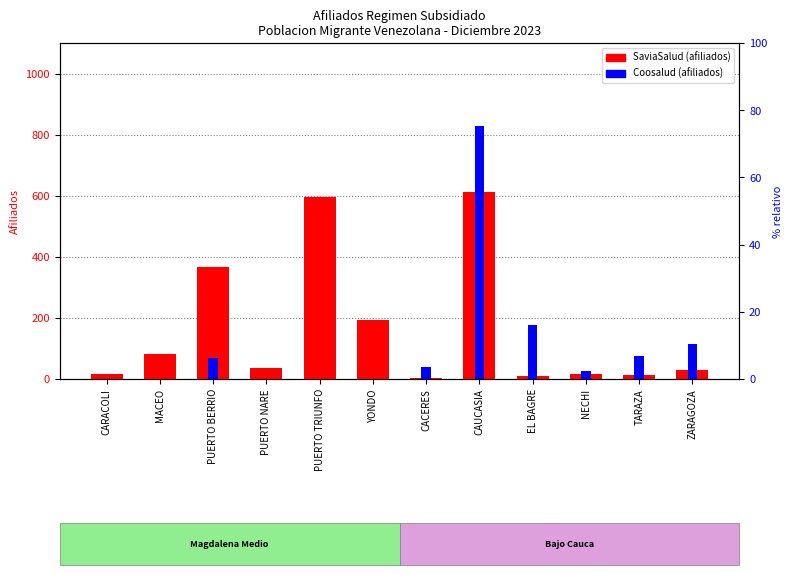

Reading left to right, transcribe all the data shown in this chart.

SaviaSalud: CARACOLI=17	MACEO=83	PUERTO BERRIO=367	PUERTO NARE=35	PUERTO TRIUNFO=596	YONDO=194	CACERES=4	CAUCASIA=611	EL BAGRE=9	NECHI=18	TARAZA=13	ZARAGOZA=29
Coosalud: CARACOLI=0	MACEO=0	PUERTO BERRIO=69	PUERTO NARE=0	PUERTO TRIUNFO=0	YONDO=0	CACERES=39	CAUCASIA=829	EL BAGRE=176	NECHI=25	TARAZA=74	ZARAGOZA=113